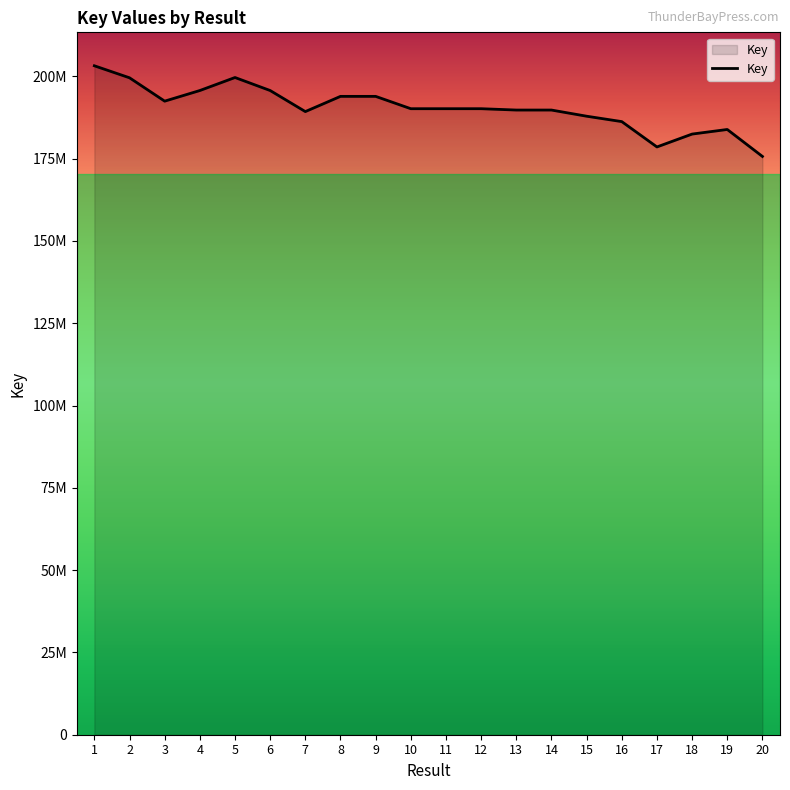

Is this an area chart (filled region under the line)?

Yes